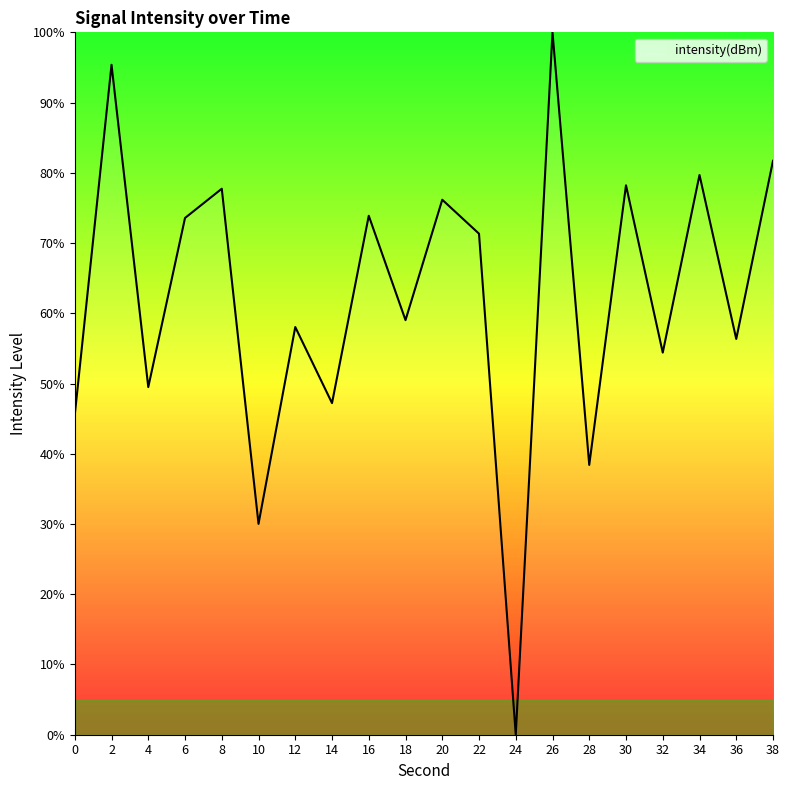

True or false: there are more than 2 points higher than both neighbors.

True